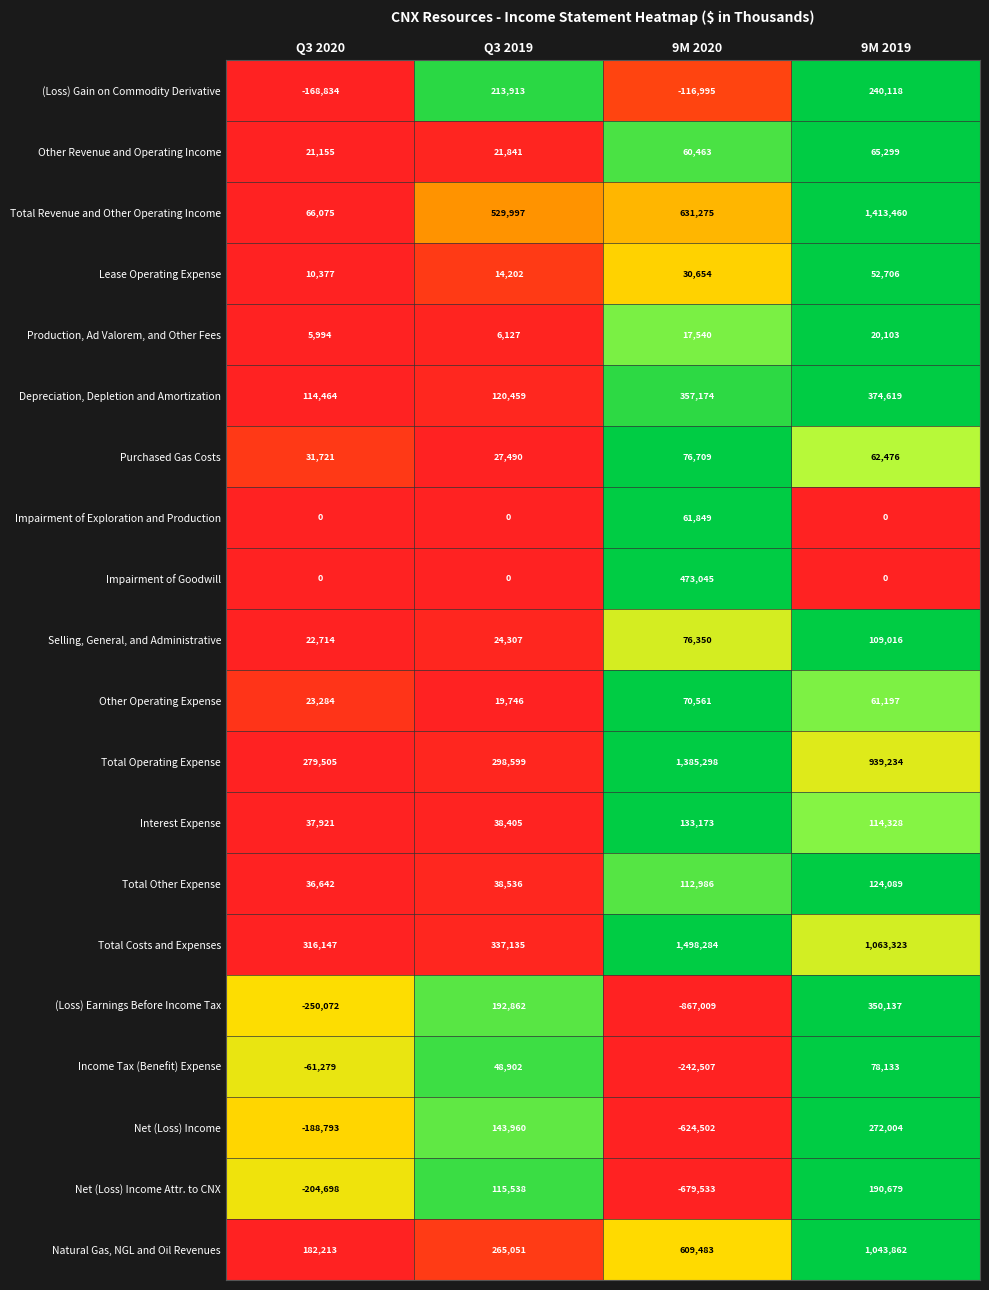

What is the maximum value shown in the chart?

1498284